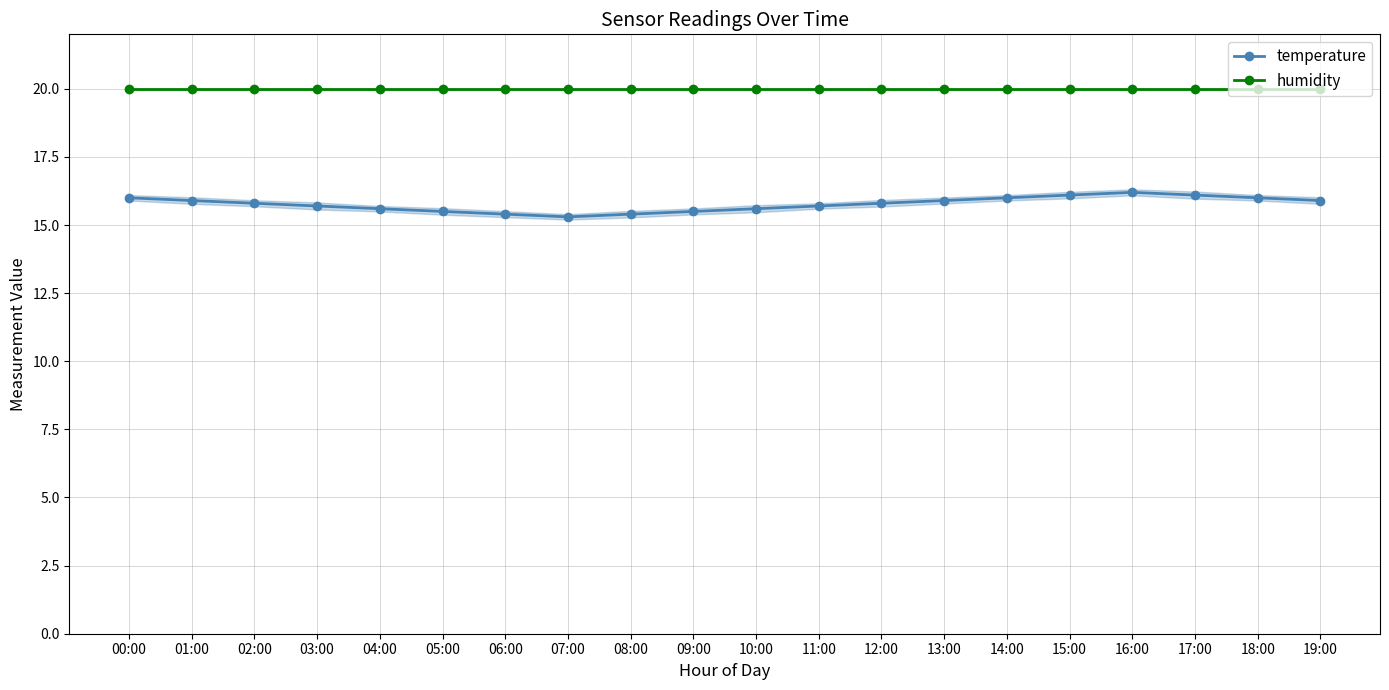

Is this an area chart (filled region under the line)?

No